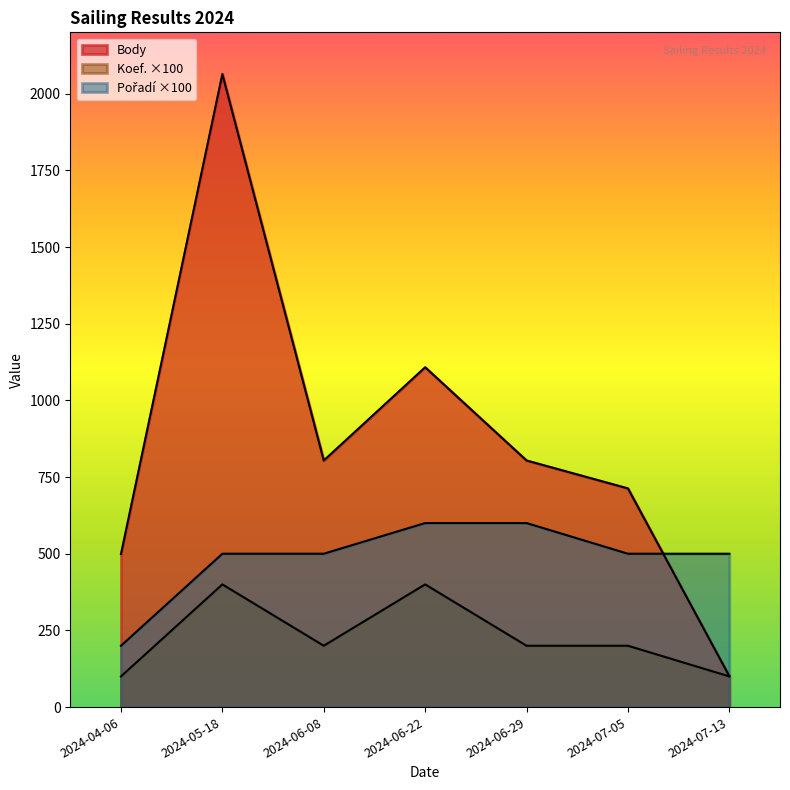

Reading right to left, transcribe all the data shown in this chart.

Body: 101	713	804	1108	804	2064	499
Koef.: 100	200	200	400	200	400	100
Pořadí: 500	500	600	600	500	500	200